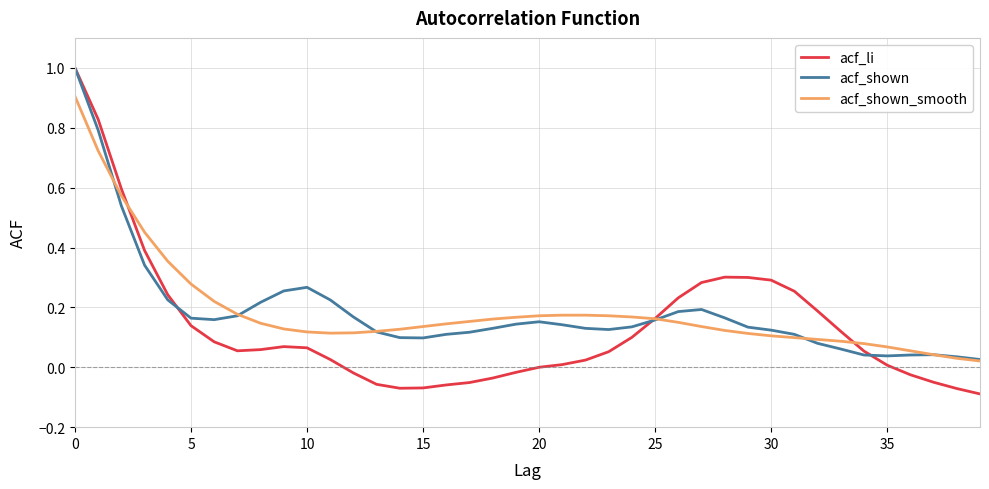

Does the chart have visible grid lines?

Yes